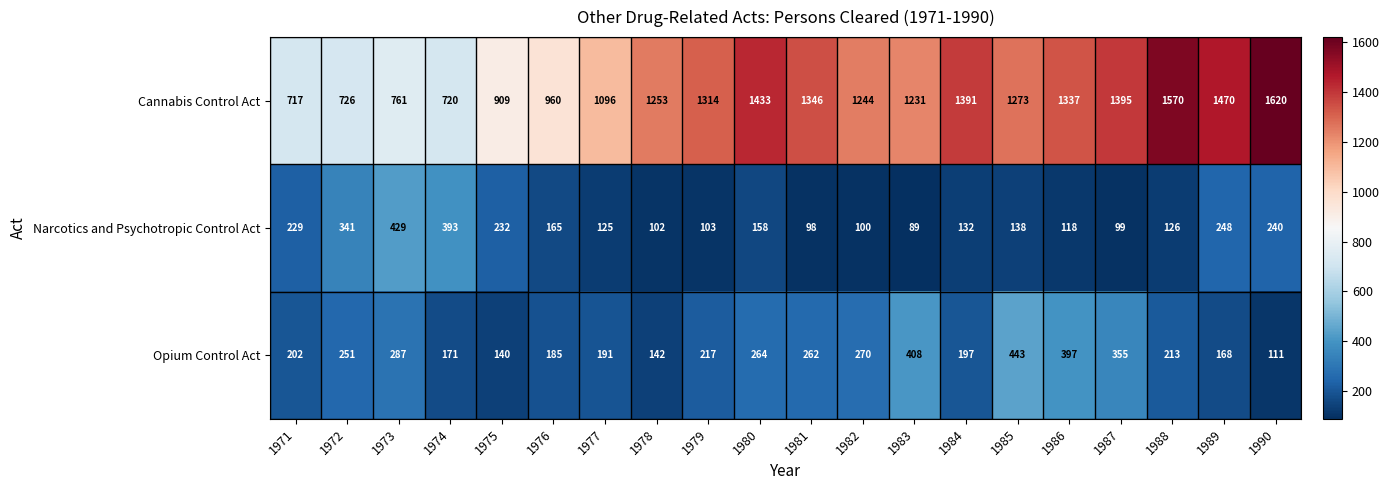

At which category is the sum across all series the highest?

1990